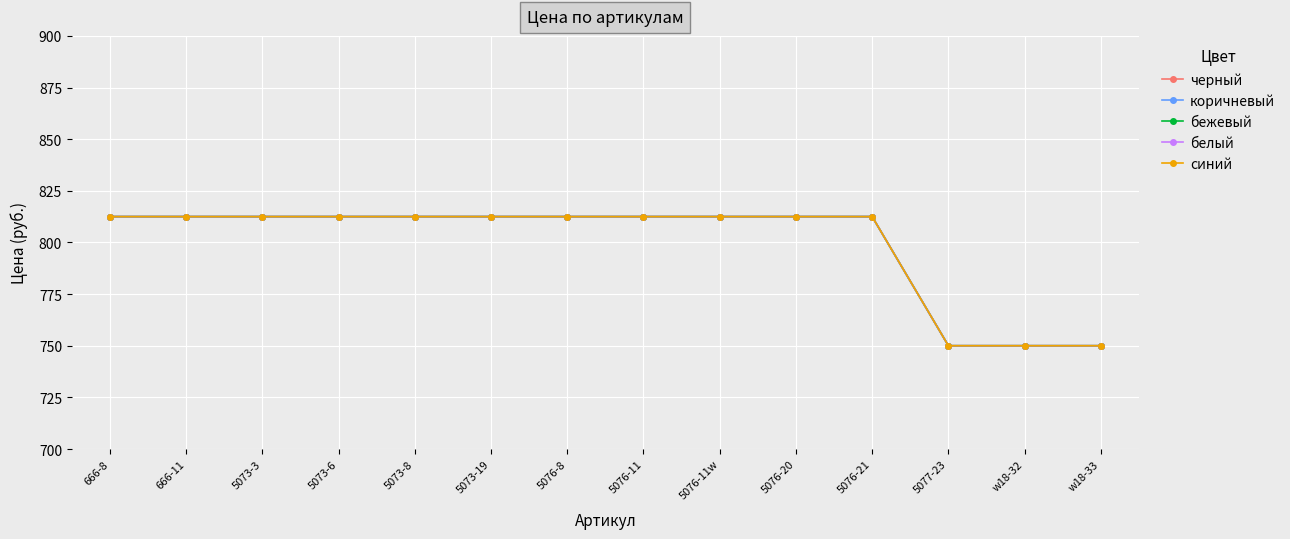

Is this an area chart (filled region under the line)?

No